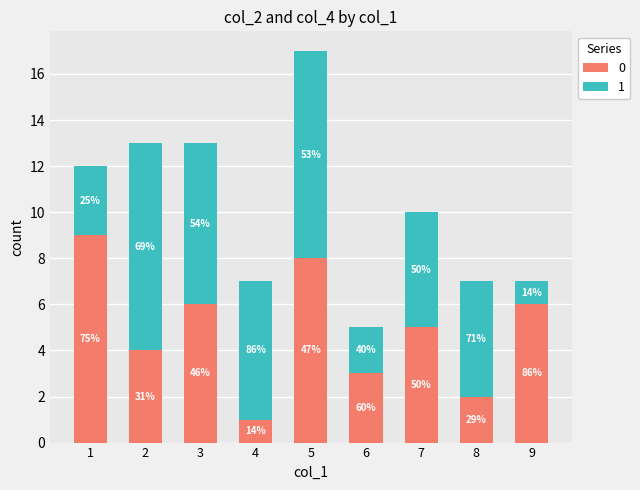

At how many categories does at least one series exceed 4?

8